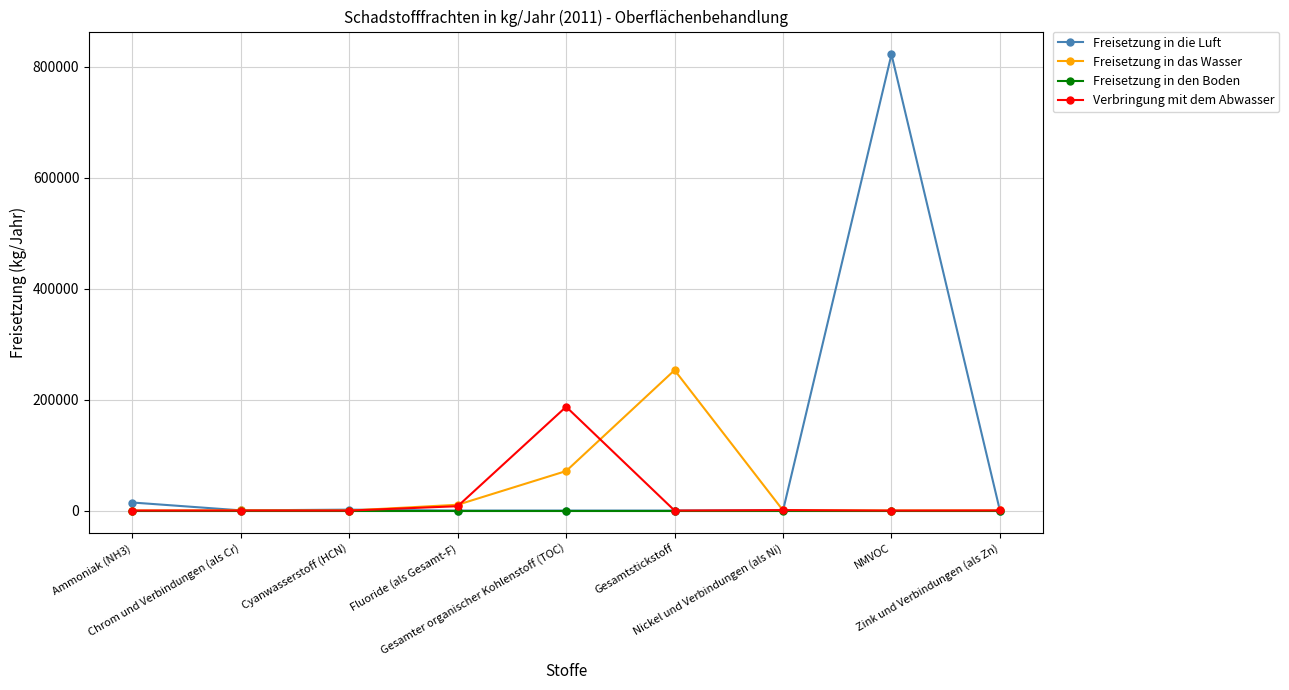

Read the Verbringung mit dem Abwasser value at Zink und Verbindungen (als Zn), to the nearest 10.

210